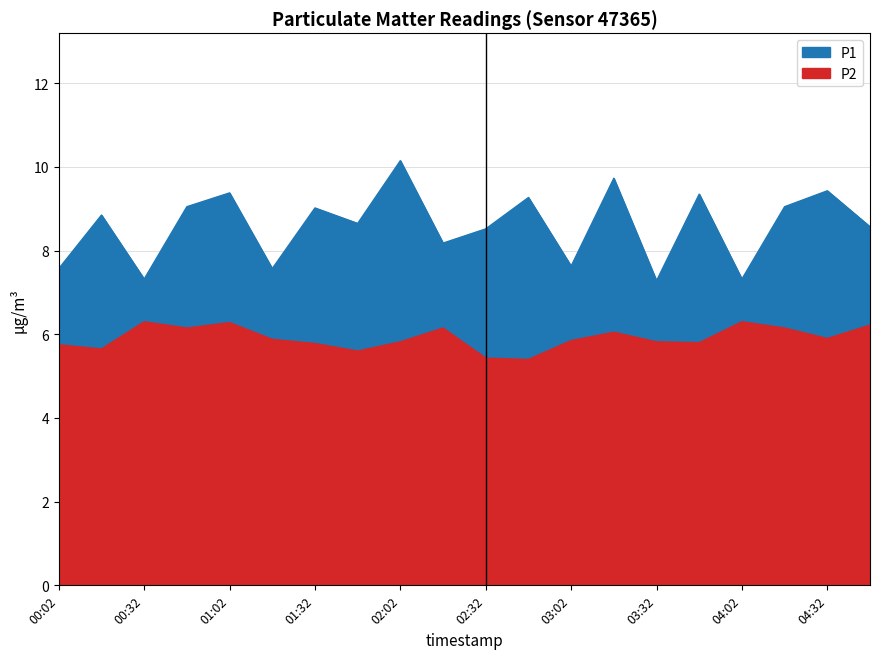

Which series has the widest spread of values?

P1